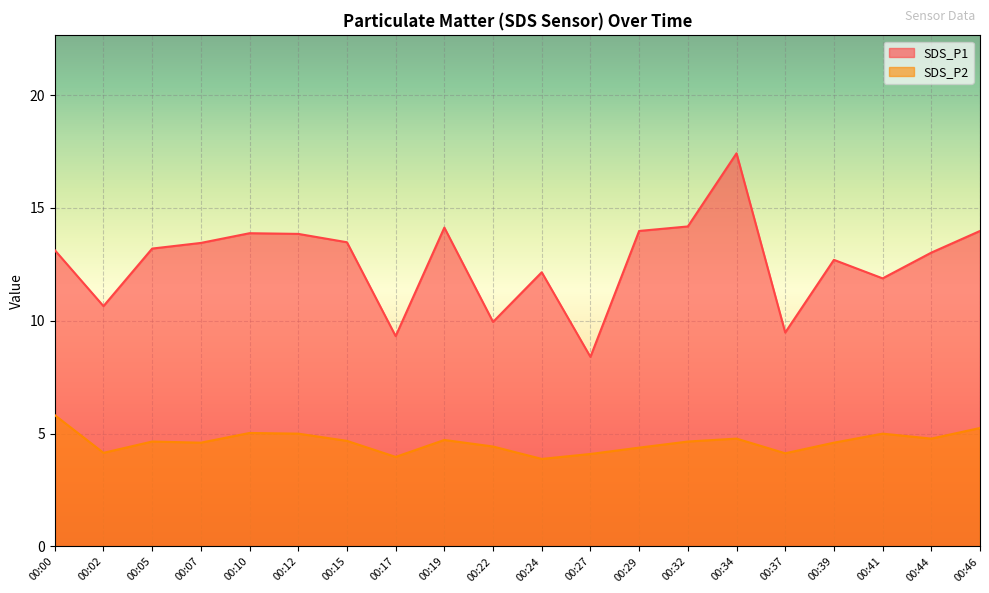

The value of SDS_P2 at 00:15 is 4.7. True or false?

True